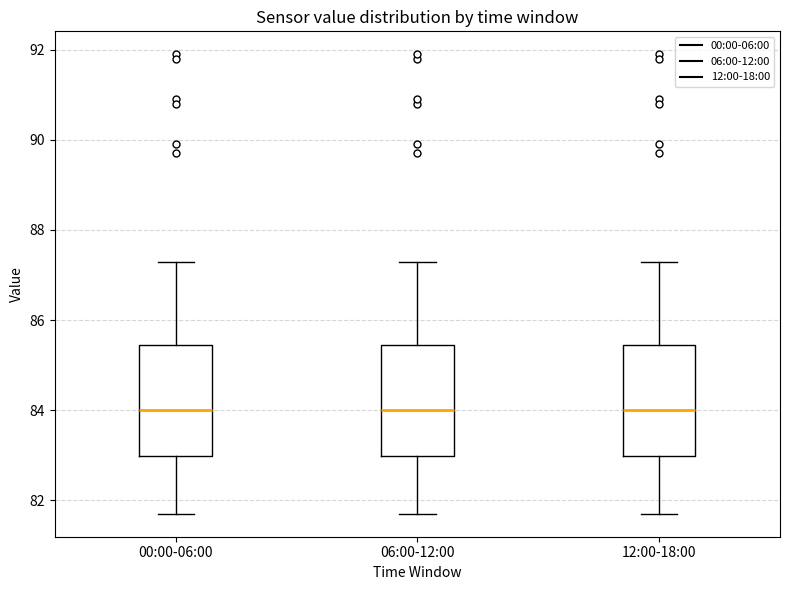

Reading left to right, read every box against the y-axis: the position of its median line, the range the box covers, and the ends of its whiskers. The values are not printed on the chart, so give them approximately, as read against the axis.

00:00-06:00: median 84.0, box 83.0 to 85.4, whiskers 81.8 to 87.4
06:00-12:00: median 84.0, box 83.0 to 85.4, whiskers 81.8 to 87.4
12:00-18:00: median 84.0, box 83.0 to 85.4, whiskers 81.8 to 87.4